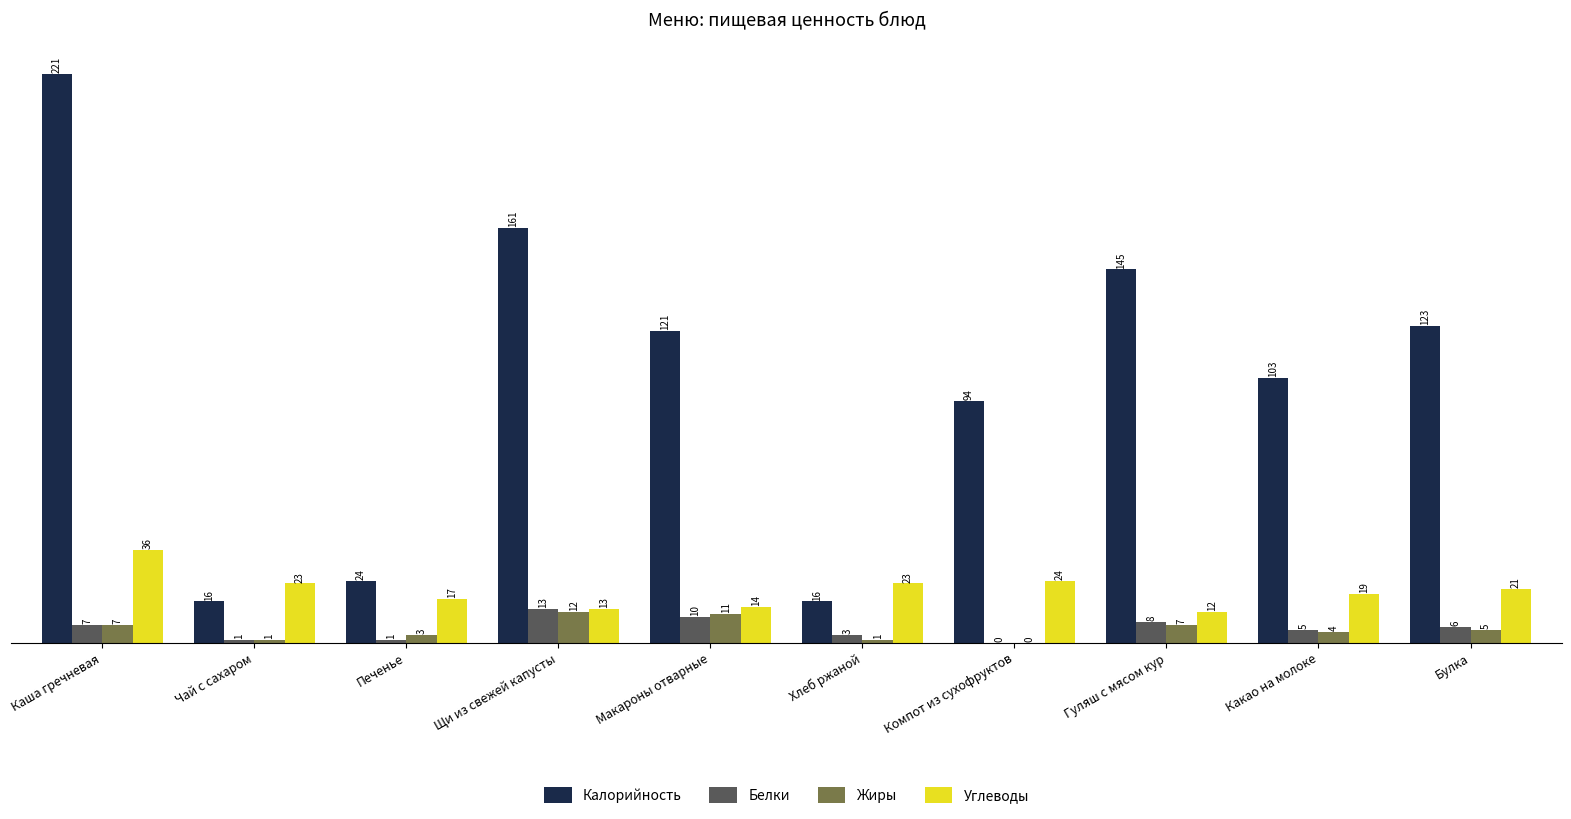

At which label does Белки first exceed 6?

Каша гречневая